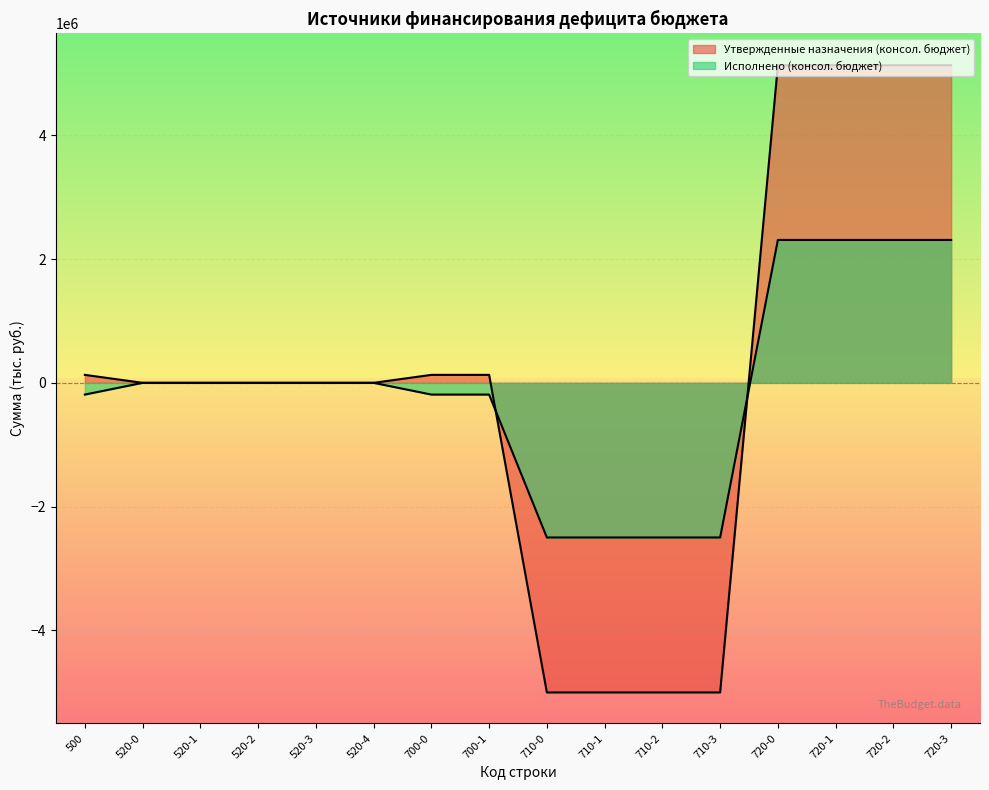

List the series in order of their overall mean, lowest first.

Исполнено (консол. бюджет), Утвержденные назначения (консол. бюджет)